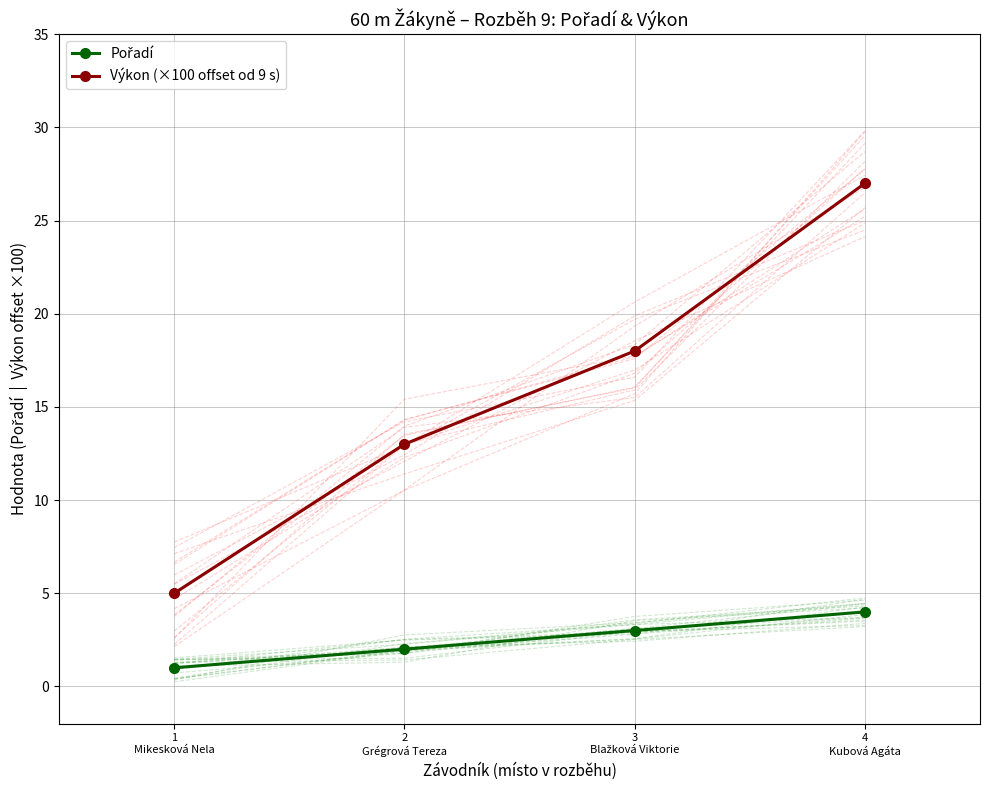

At which category is the sum across all series the highest?

4
Kubová Agáta